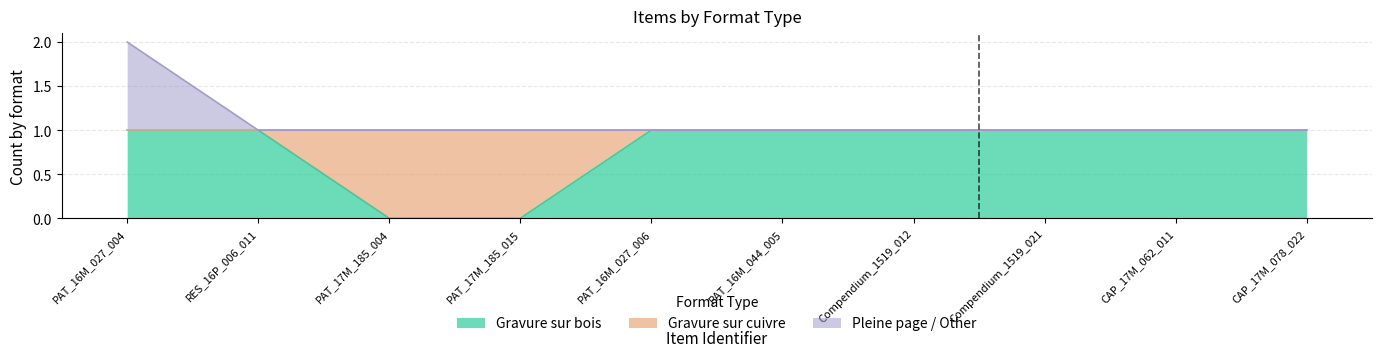

Which series has the largest total across all categories?

Pleine page / Other